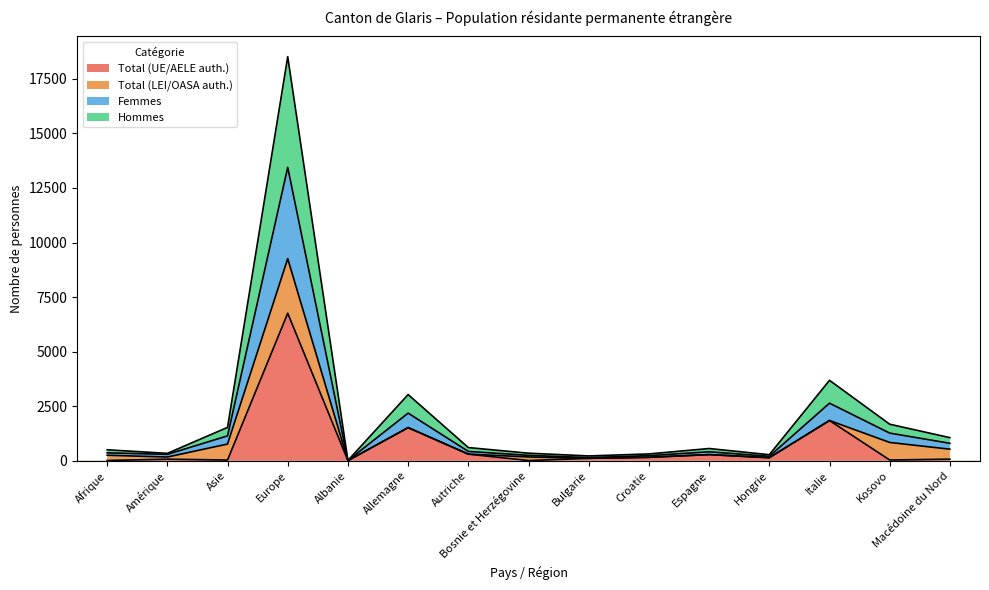

True or false: Femmes and Hommes intersect in this chart.

False